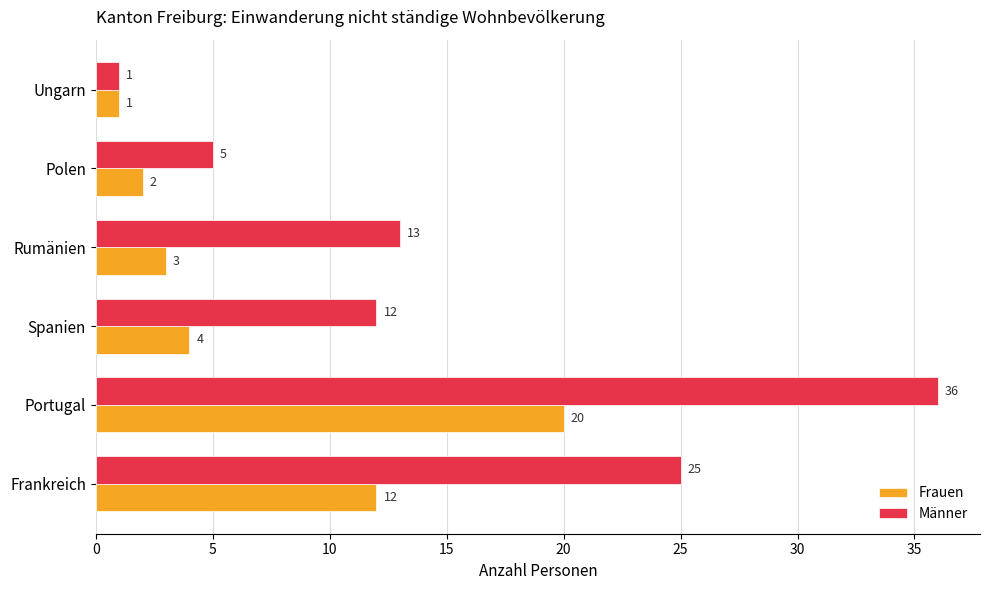

Between Portugal and Ungarn, which series saw the biggest shift?

Männer